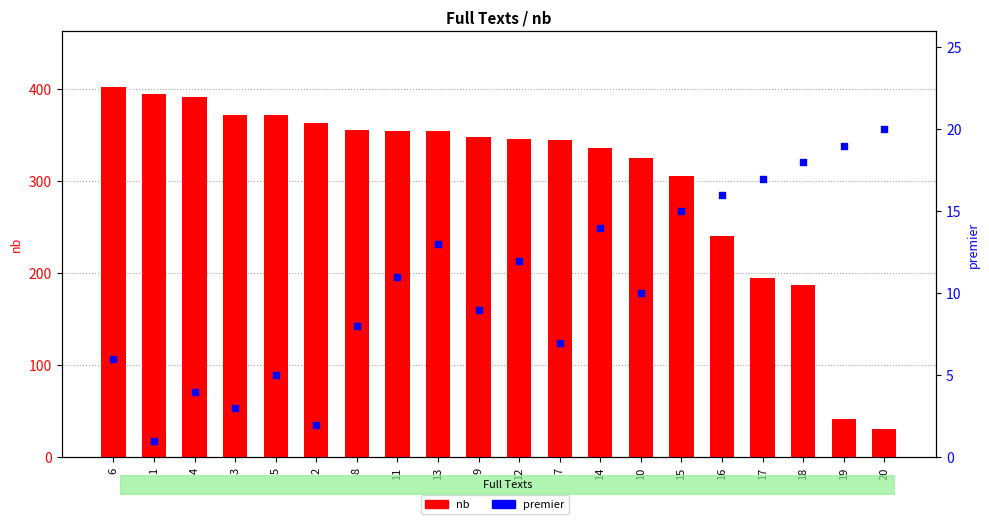

What is the total value across all series at 1?

396